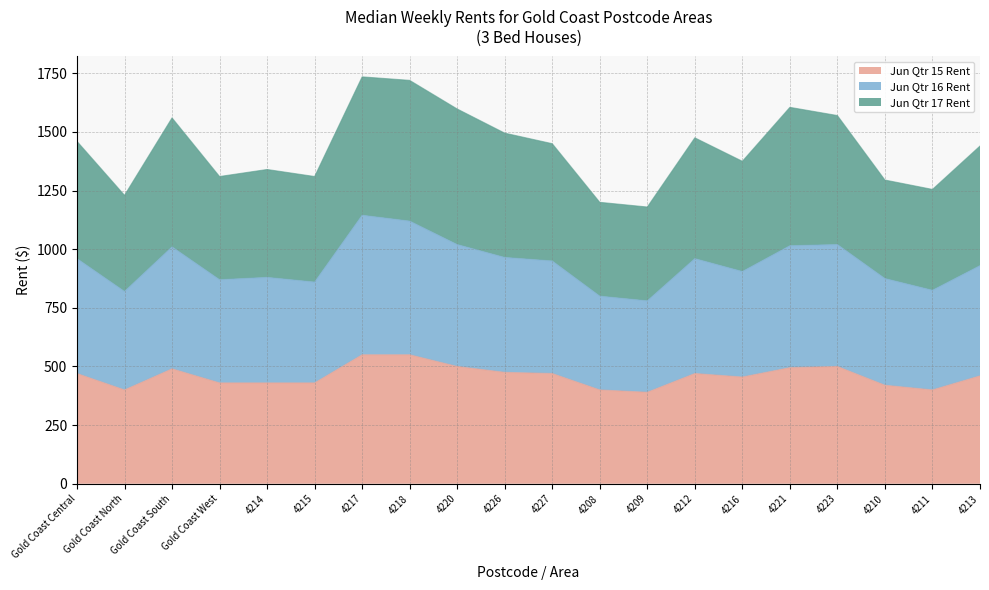

At which category is the sum across all series the highest?

4217